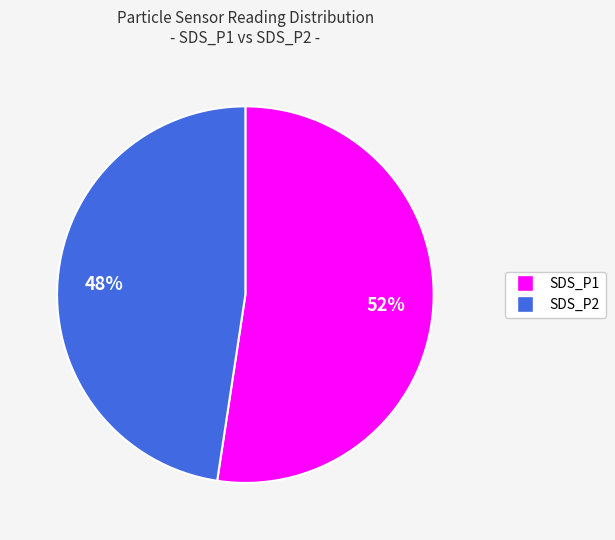

Which slice is the smallest?

SDS_P2